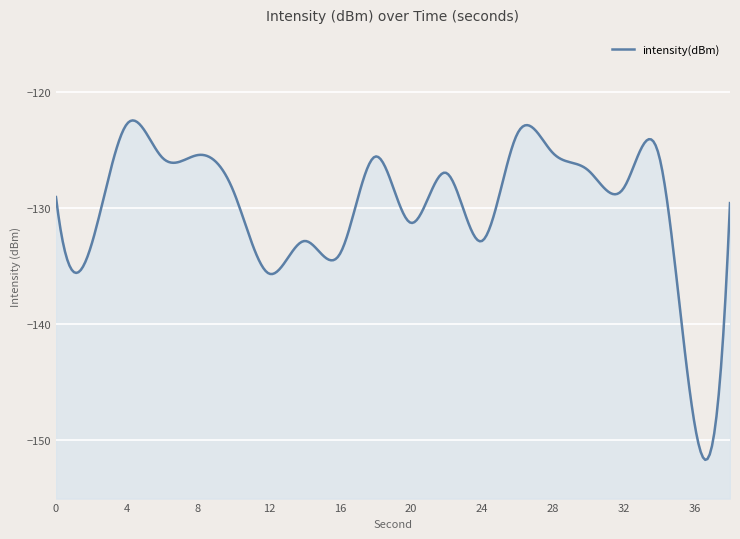

At which label does the data first exceed -128?

4